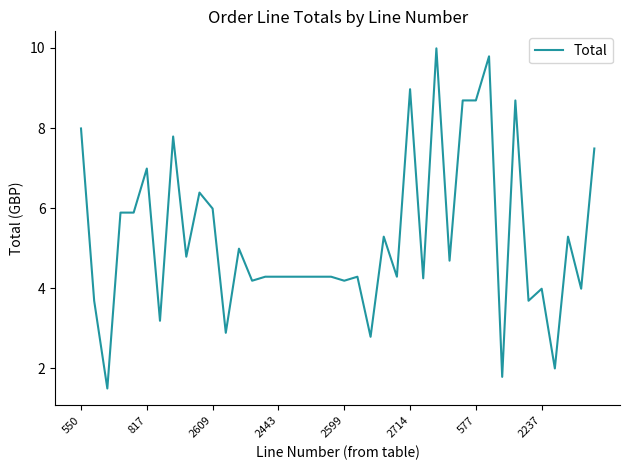

What is the difference between the maximum and minimum values?

8.5